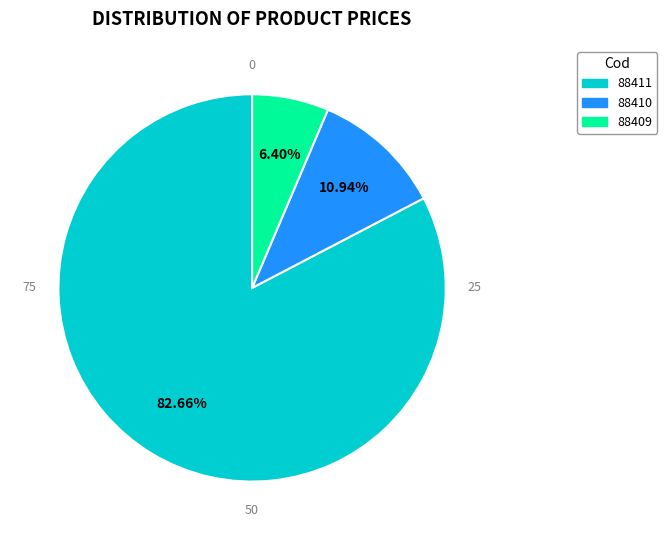

Rank the categories by value from highest to lowest.

88411, 88410, 88409